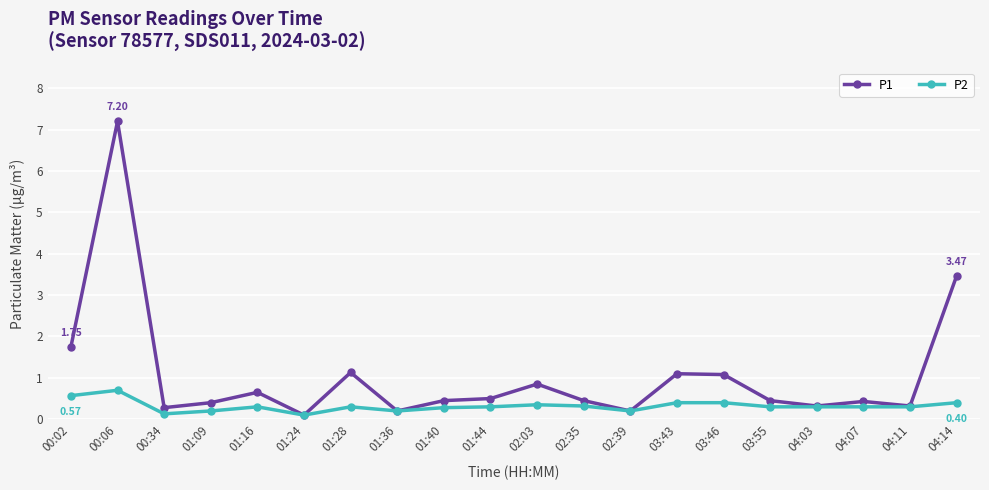

Which series has the largest range (max minus min)?

P1